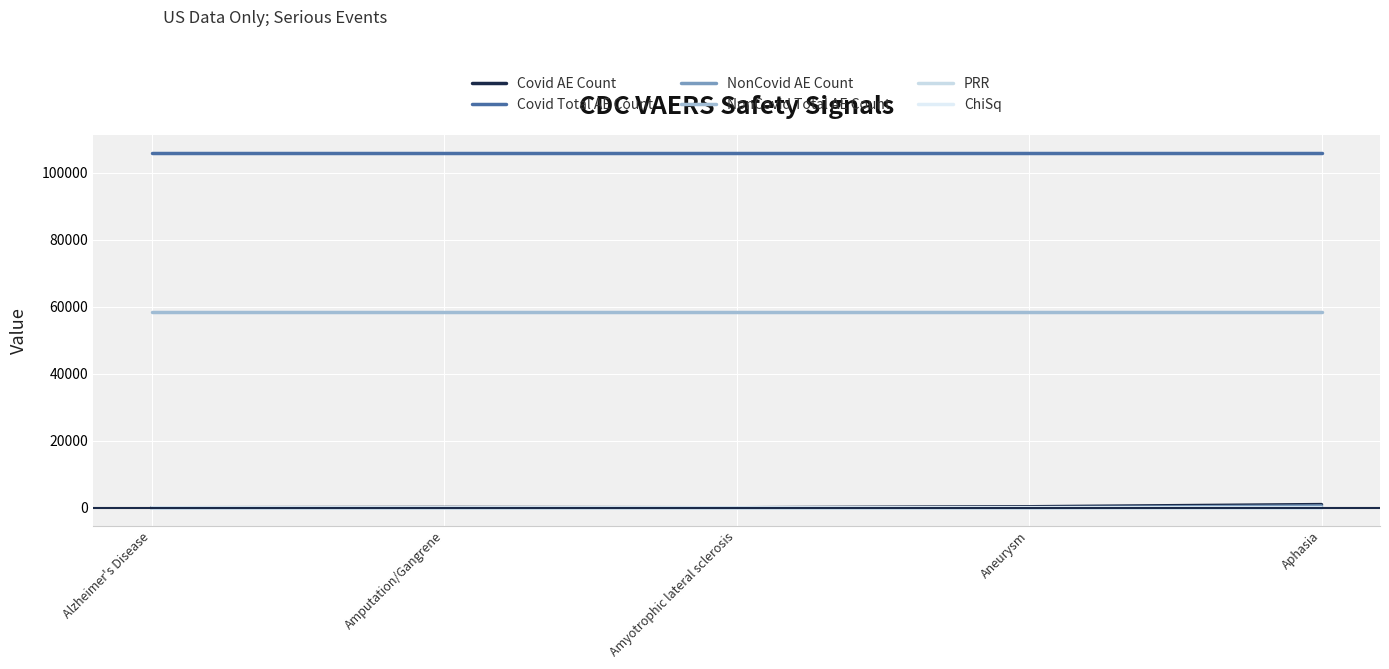

Rank the series by their maximum value, from lowest to highest.

PRR, ChiSq, NonCovid AE Count, Covid AE Count, NonCovid Total AE Count, Covid Total AE Count